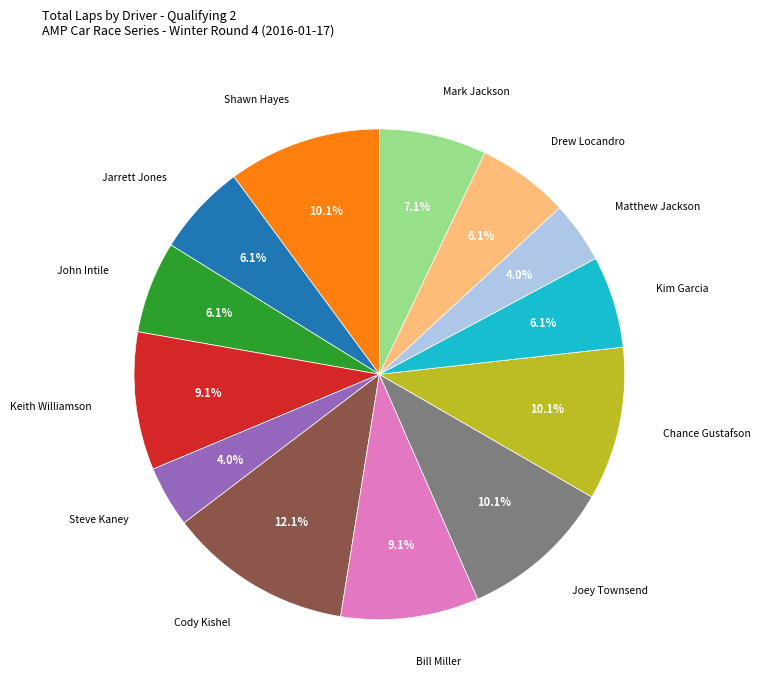

Does any single category account for the majority?

No